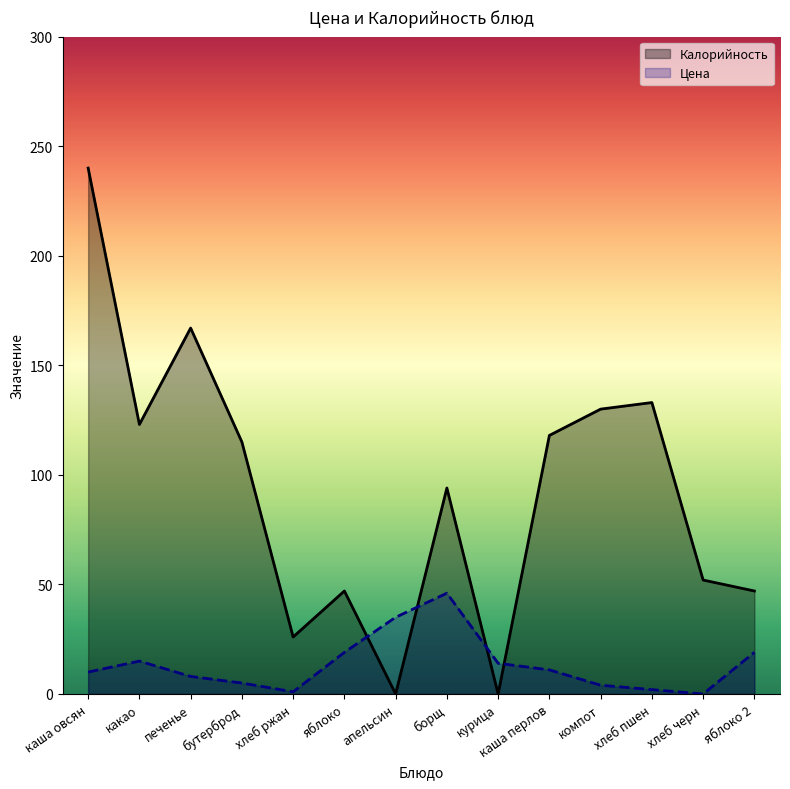

Reading right to left, what are all the values shown in this chart?

Цена: яблоко 2=19	хлеб черн=0	хлеб пшен=2	компот=4	каша перлов=11	курица=14	борщ=46	апельсин=35	яблоко=19	хлеб ржан=1	бутерброд=5	печенье=8	какао=15	каша овсян=10
Калорийность: яблоко 2=47	хлеб черн=52	хлеб пшен=133	компот=130	каша перлов=118	курица=0	борщ=94	апельсин=0	яблоко=47	хлеб ржан=26	бутерброд=115	печенье=167	какао=123	каша овсян=240